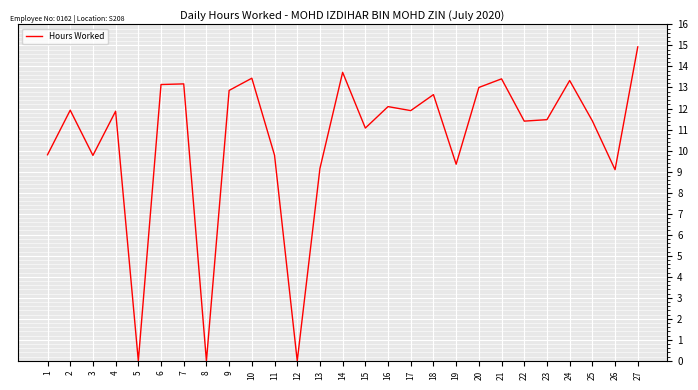

What is the difference between the maximum and minimum values?

14.9